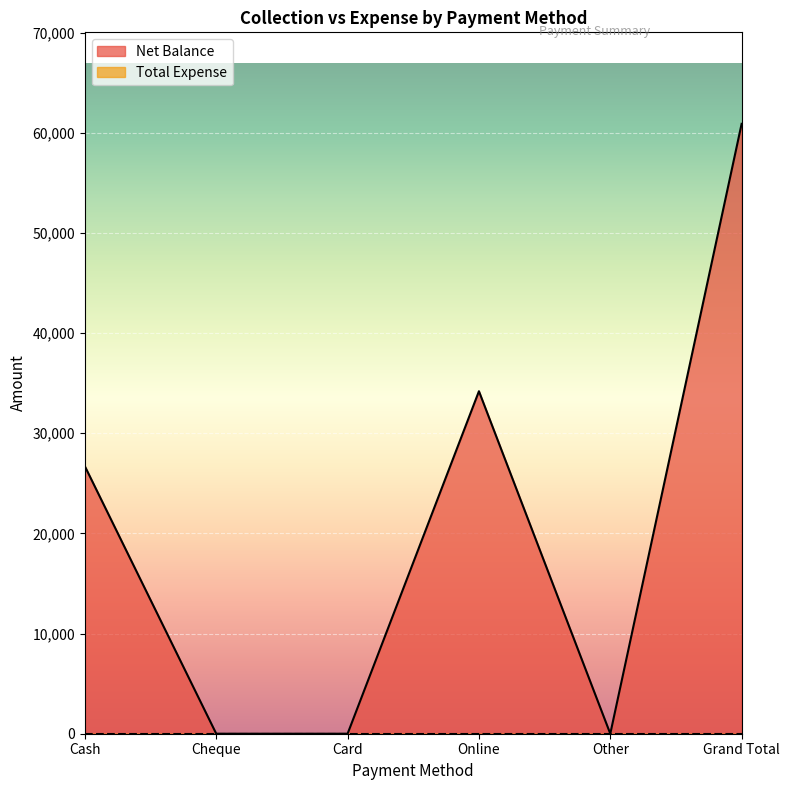

What is the greatest value displayed?

60900